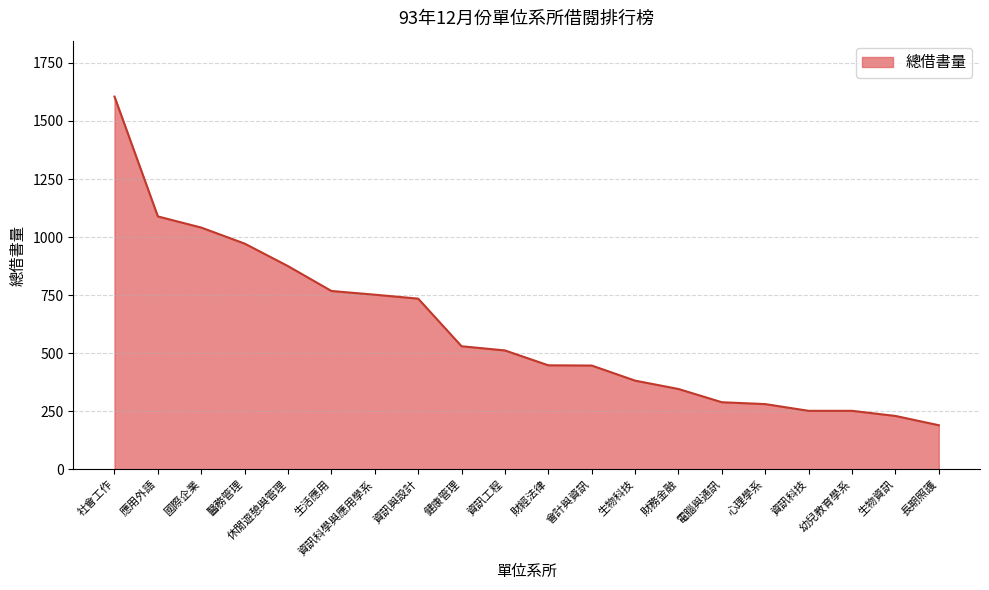

What is the sum of the values at 國際企業 and 心理學系?

1322